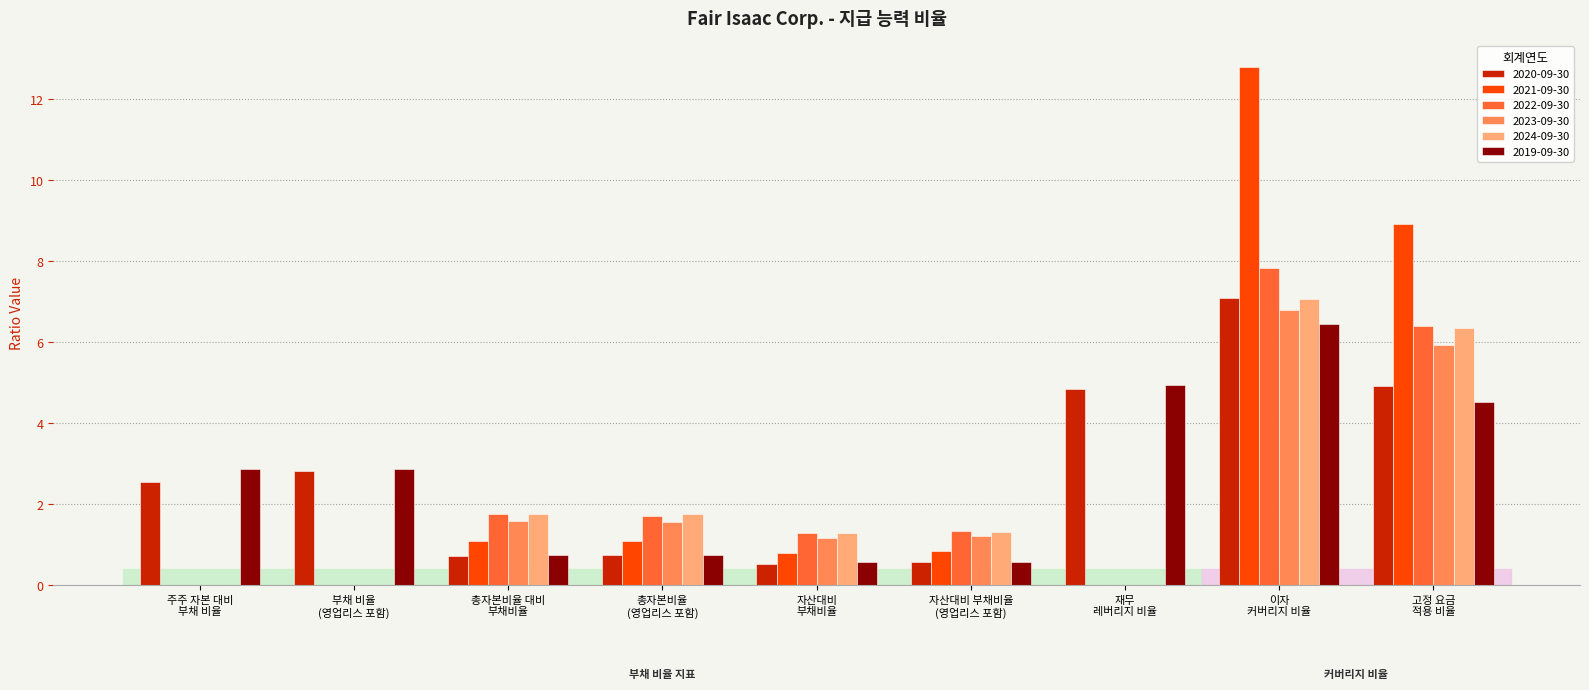

What is the maximum value shown in the chart?

12.8